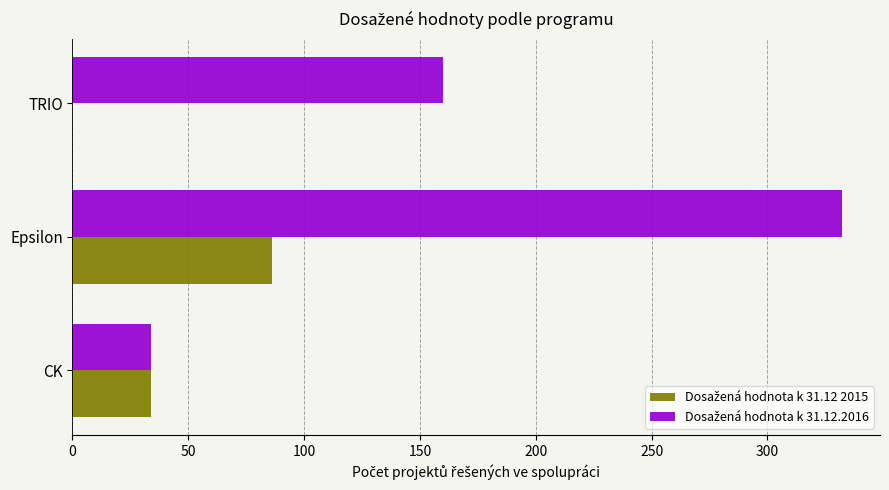

What is the total value across all series at TRIO?

160